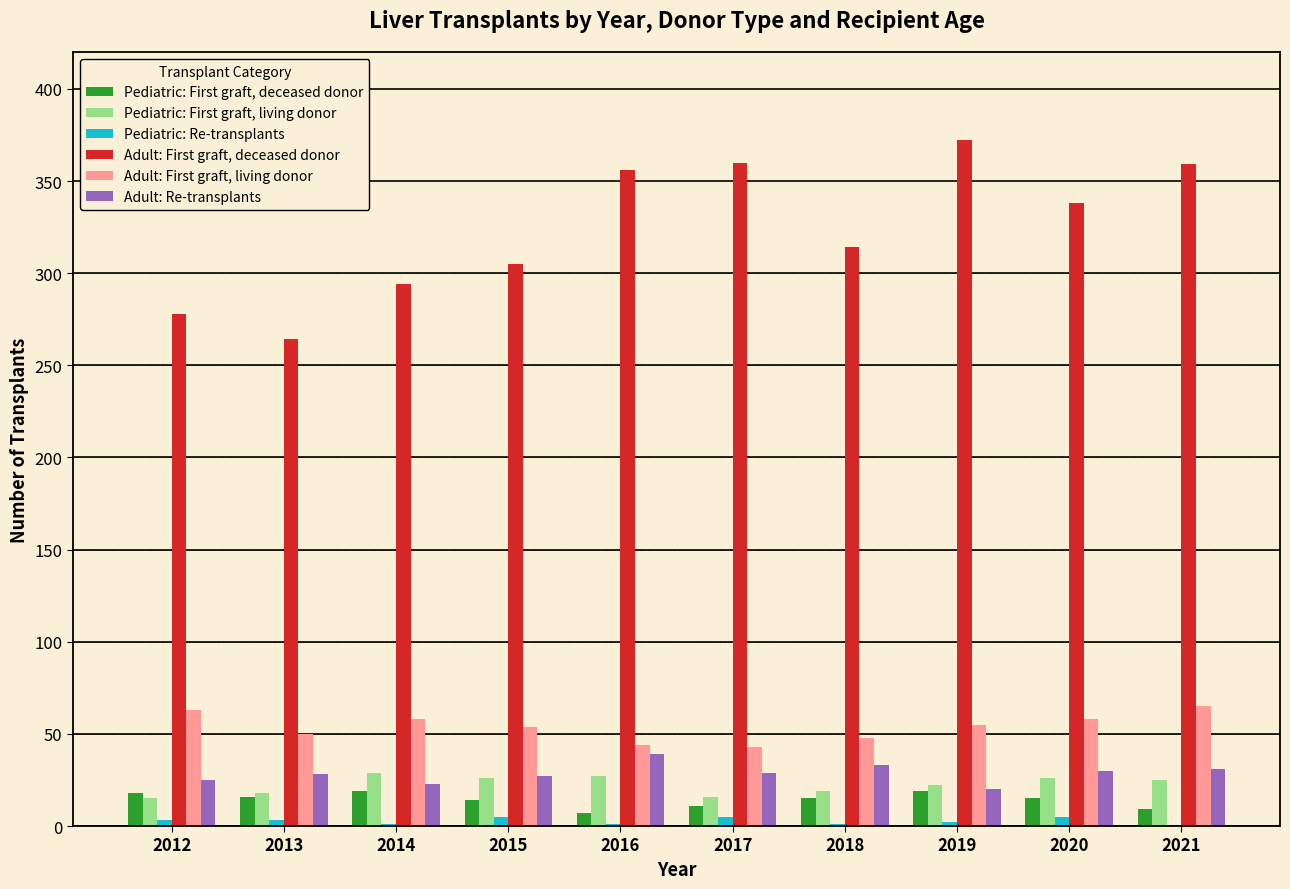

What is the sum of all Pediatric: Re-transplants values?

26